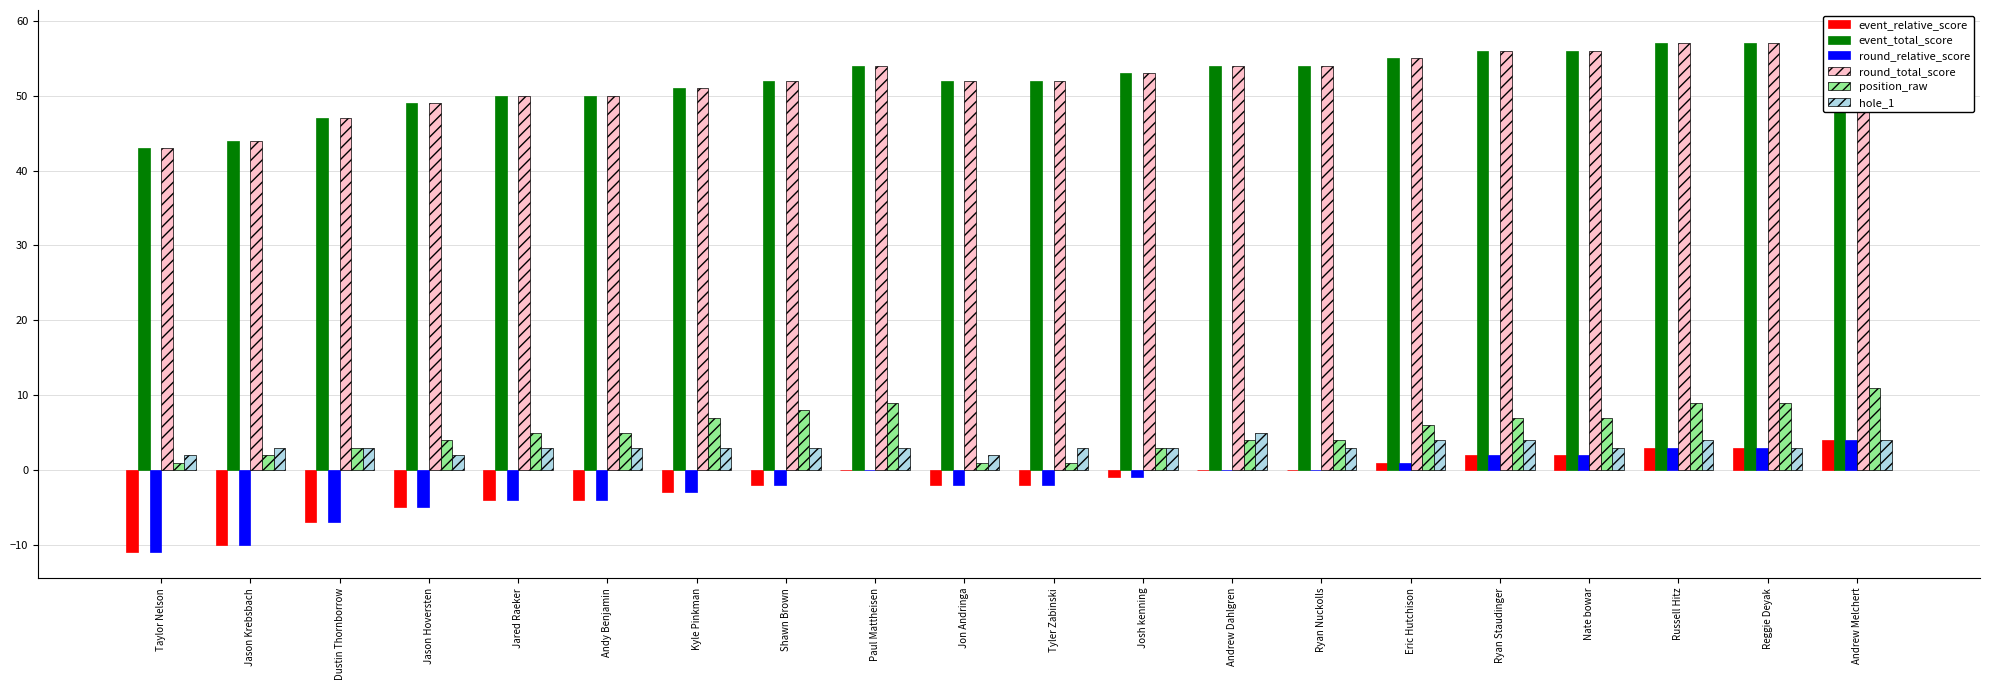

What is the total value across all series at Jon Andringa?

103